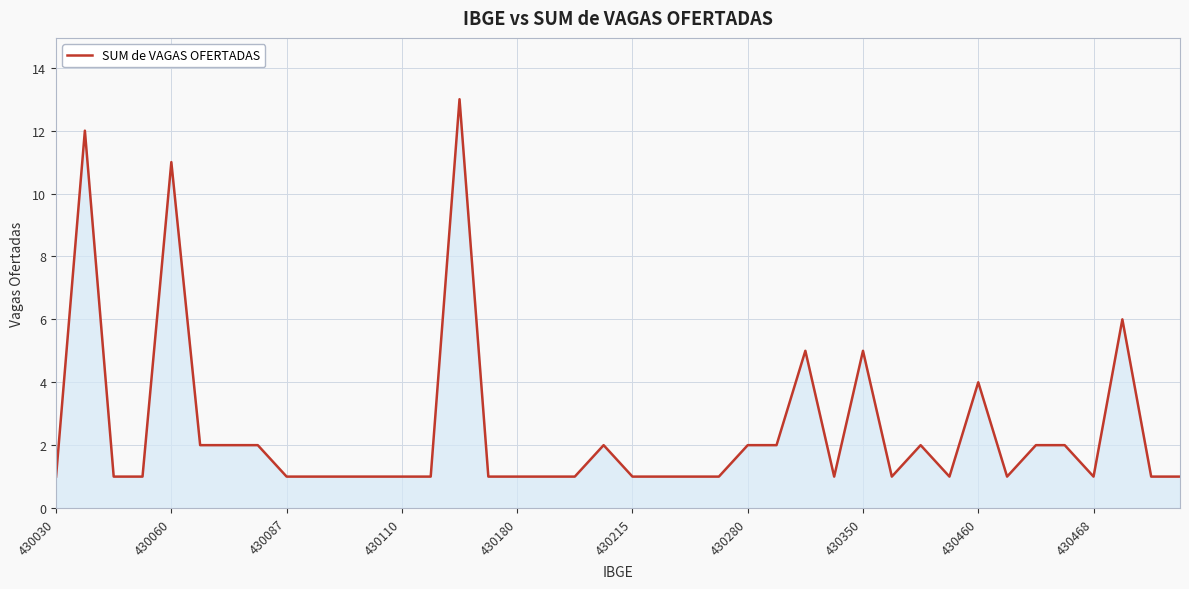

What is the difference between the maximum and minimum values?

12